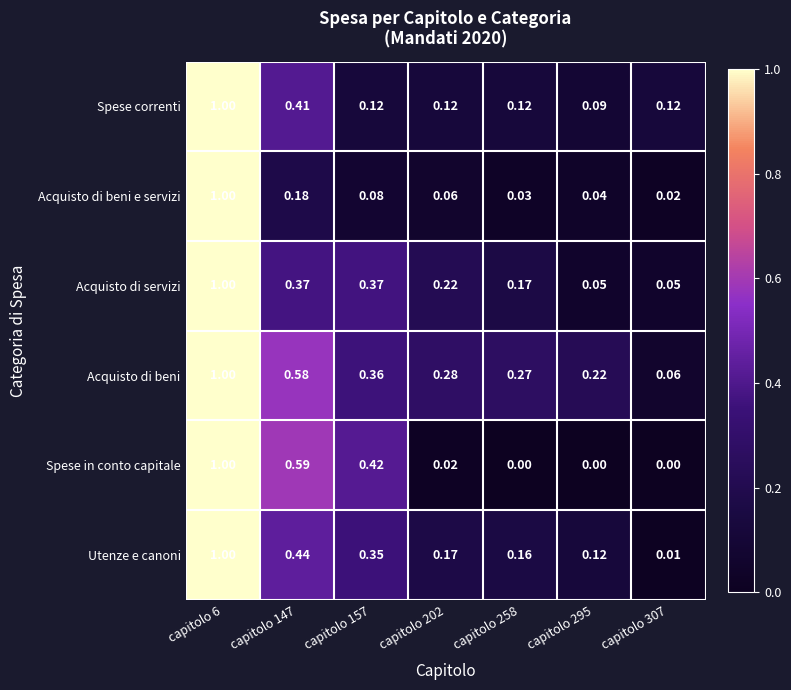

Which series has the largest total across all categories?

Acquisto di beni